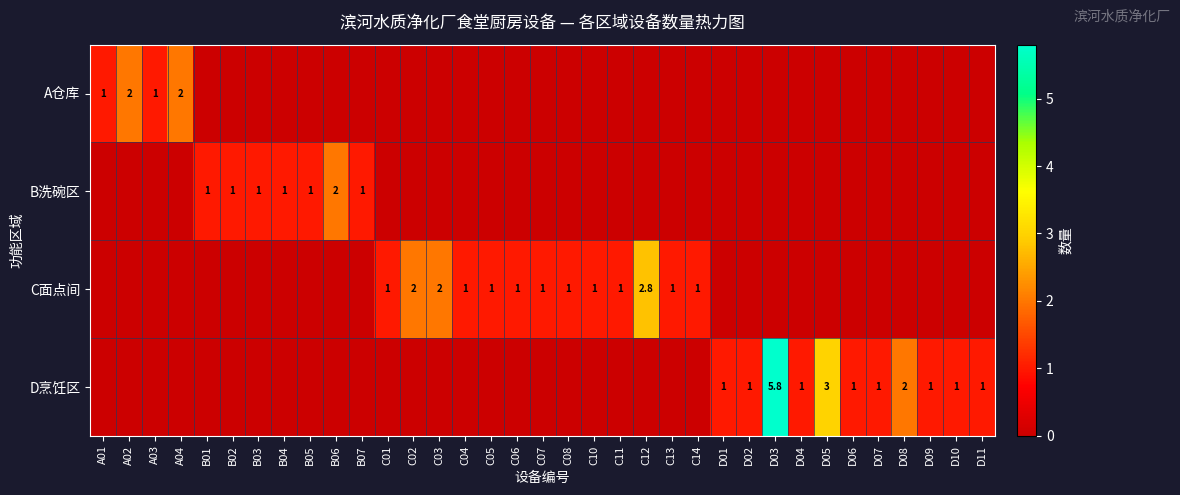

Which has a higher value, C01 or B02?

C01